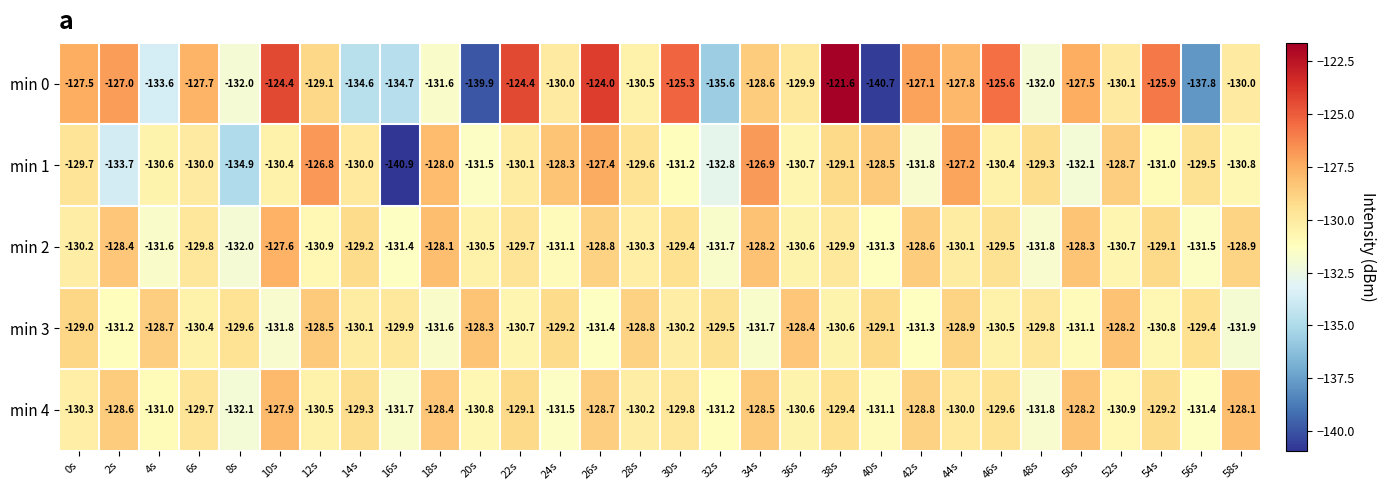

What is the maximum value for min 1?

-126.8